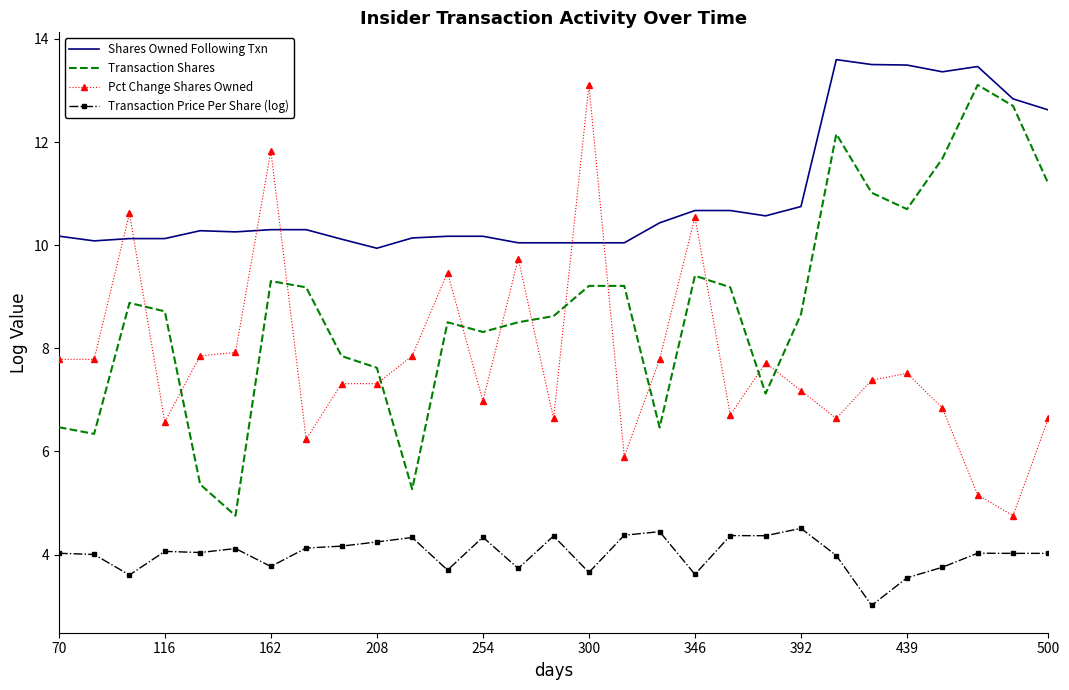

True or false: Transaction Shares and Transaction Price Per Share (log) cross at least once.

False